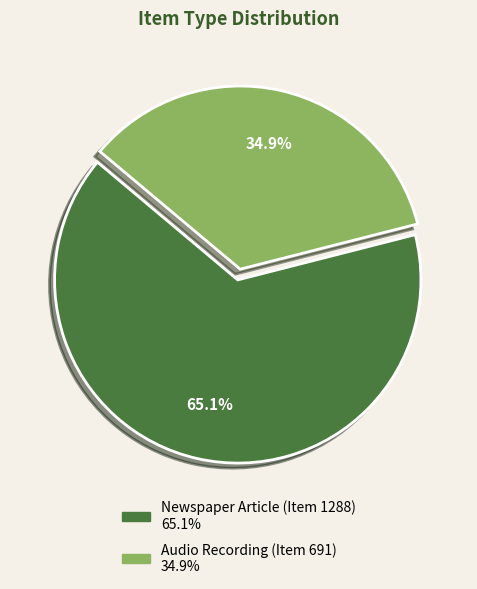

What is the total percentage of Audio Recording (Item 691) and Newspaper Article (Item 1288)?

100.0%